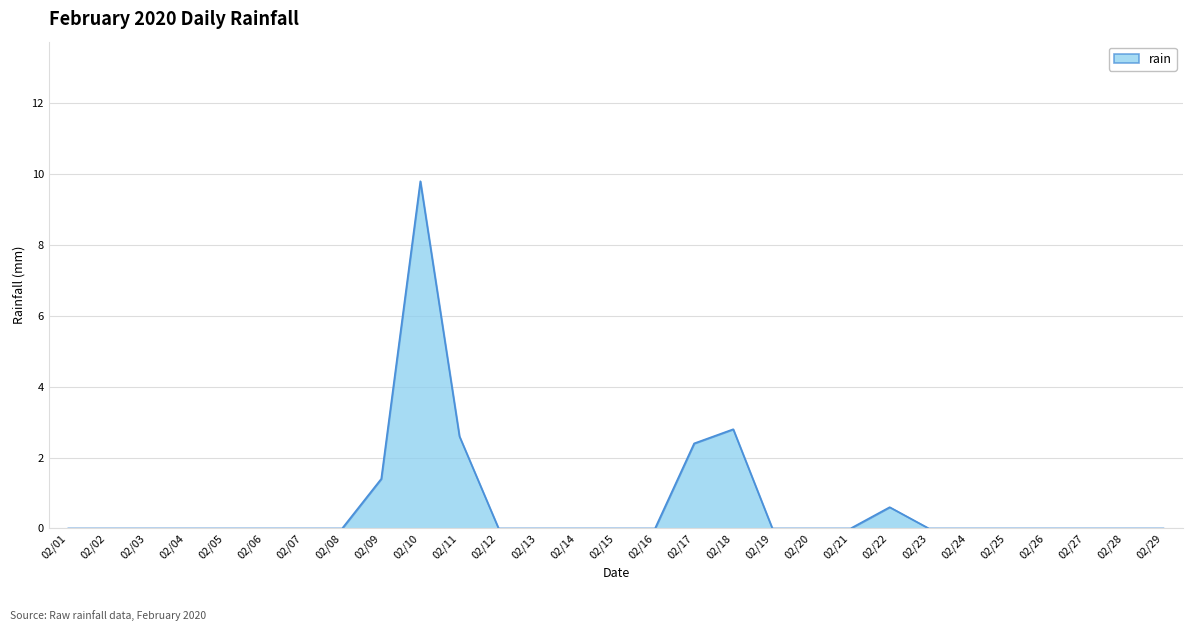

Reading left to right, extract all data points from this chart.

02/01=0.0	02/02=0.0	02/03=0.0	02/04=0.0	02/05=0.0	02/06=0.0	02/07=0.0	02/08=0.0	02/09=1.4	02/10=9.8	02/11=2.6	02/12=0.0	02/13=0.0	02/14=0.0	02/15=0.0	02/16=0.0	02/17=2.4	02/18=2.8	02/19=0.0	02/20=0.0	02/21=0.0	02/22=0.6	02/23=0.0	02/24=0.0	02/25=0.0	02/26=0.0	02/27=0.0	02/28=0.0	02/29=0.0